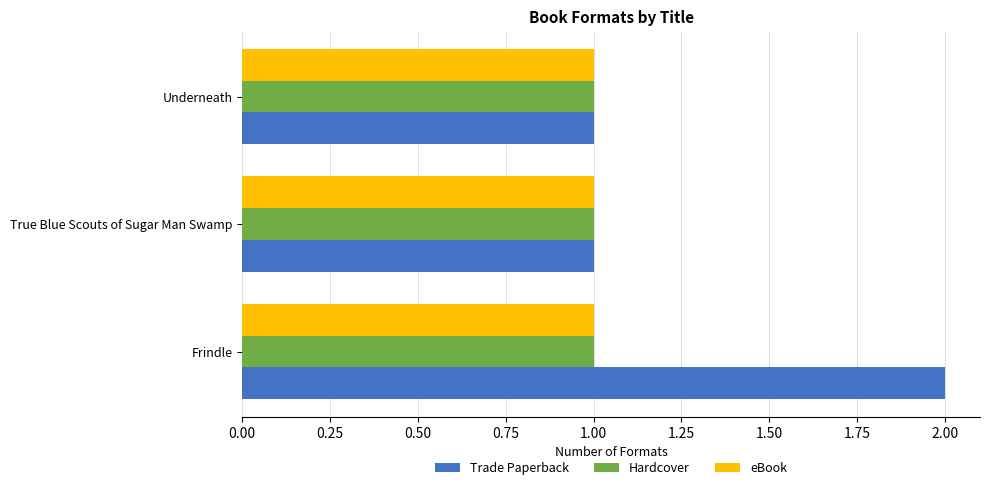

Which label corresponds to the largest value in the chart?

Frindle